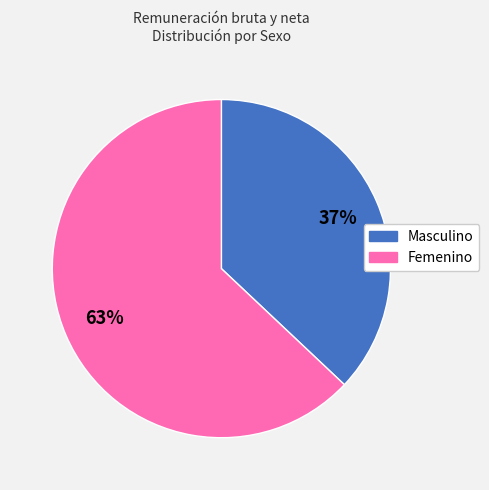

Does any single category account for the majority?

Yes